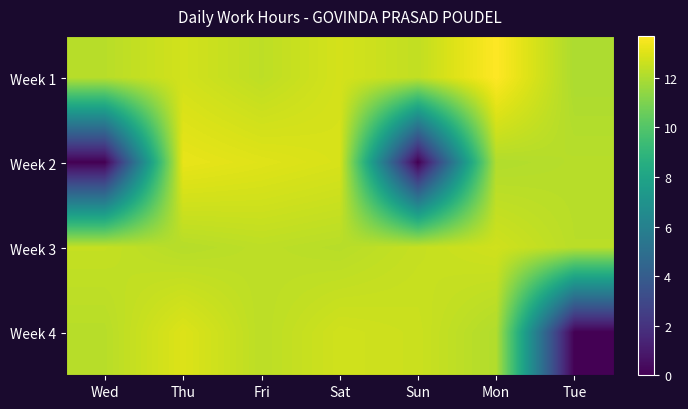

Which series has the largest total across all categories?

Week 1